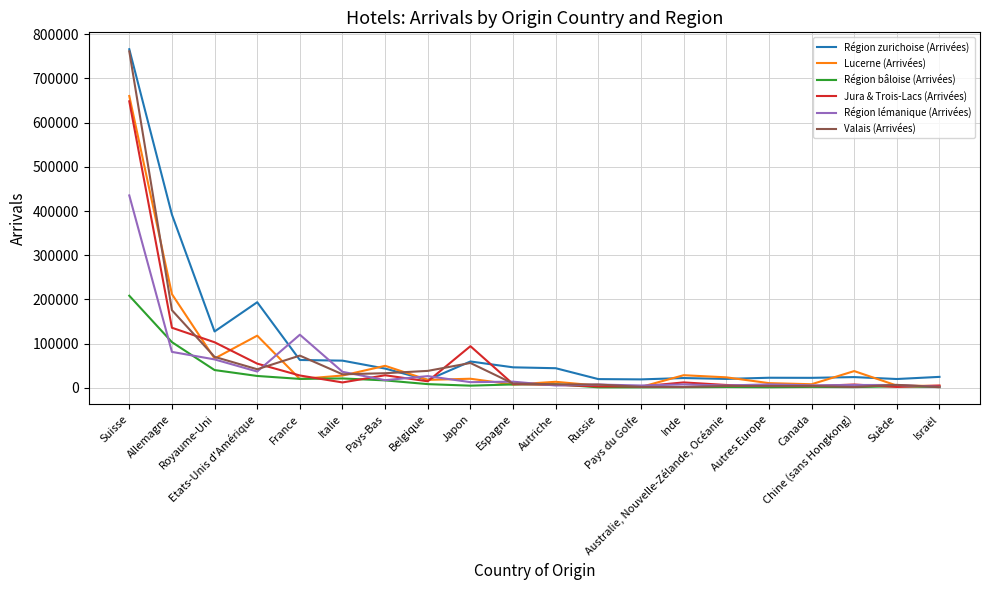

Where is the first local minimum for Valais (Arrivées)?

Etats-Unis d'Amérique